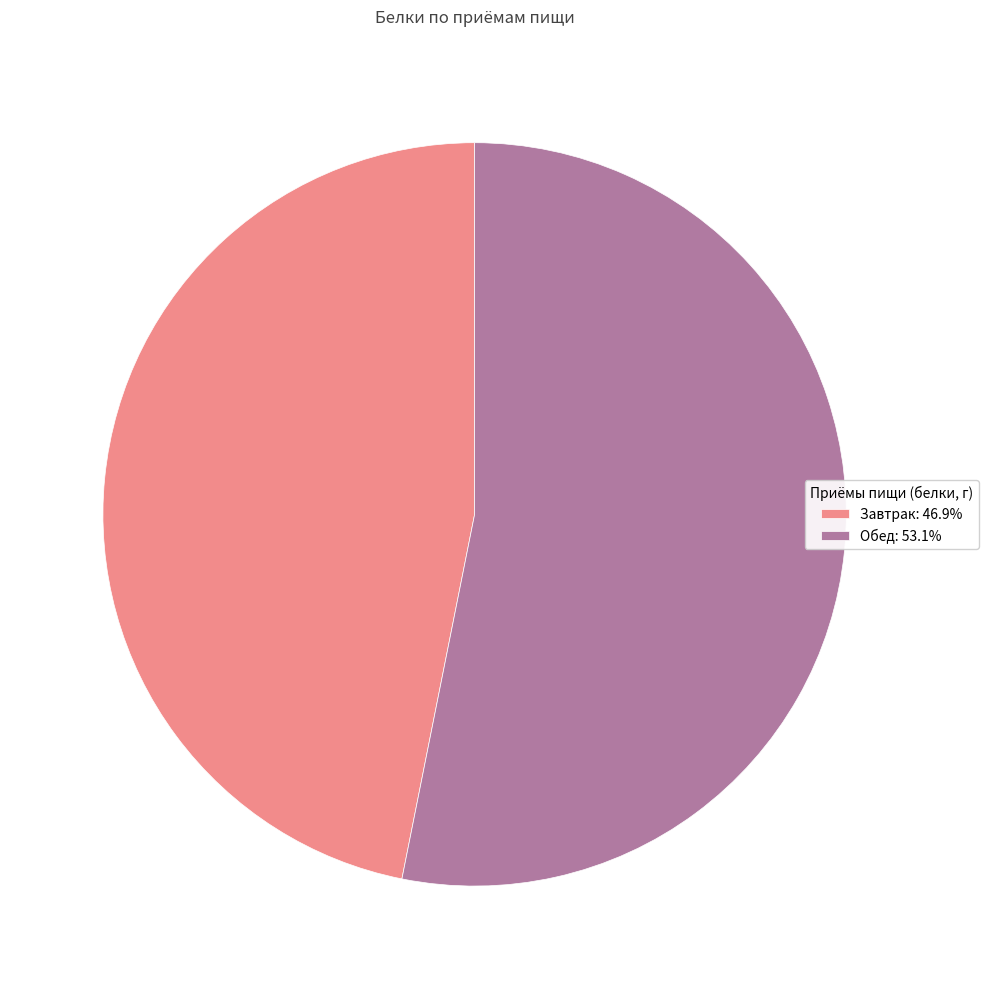

Combined, do Завтрак: 46.9% and Обед: 53.1% account for over 50%?

Yes